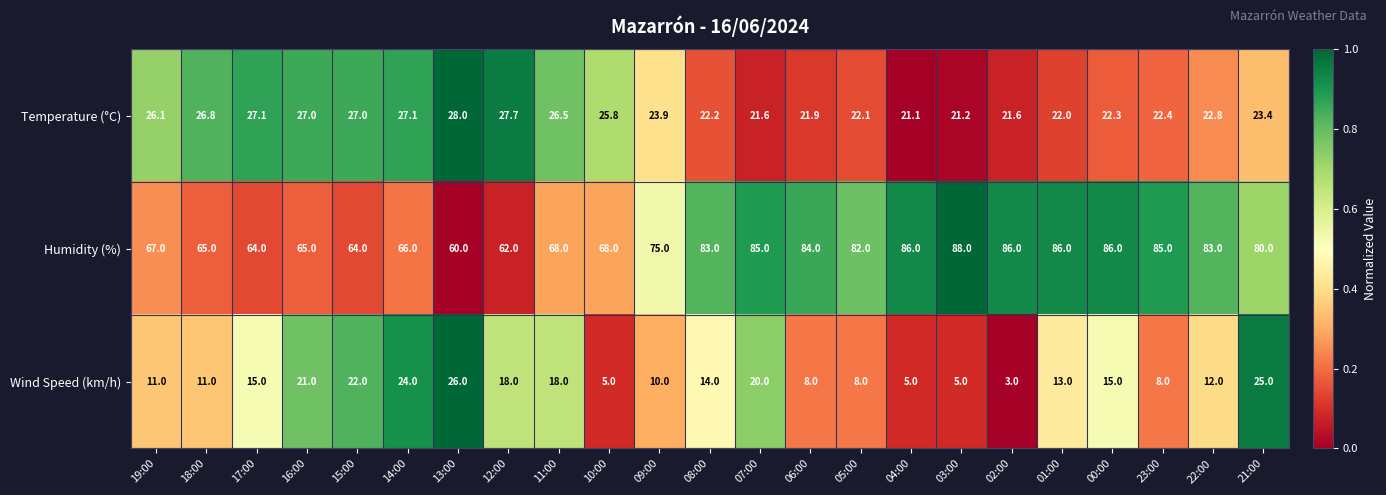

List the series in order of their overall mean, highest first.

Humidity (%), Temperature (°C), Wind Speed (km/h)